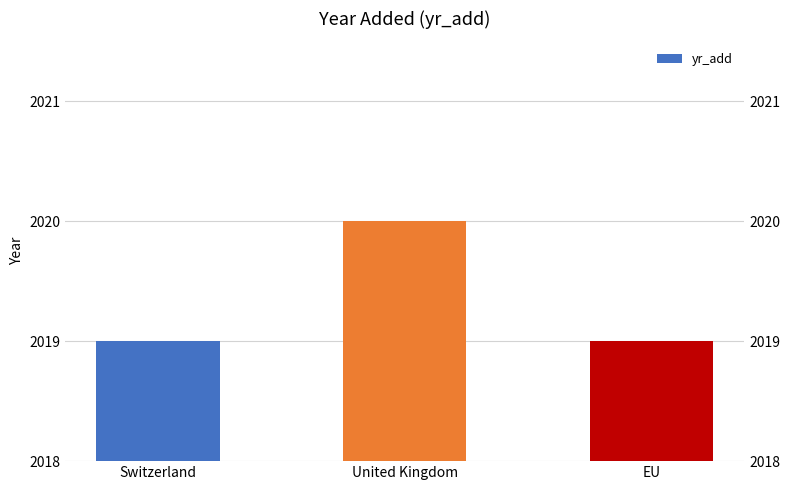

Rank the categories by value from highest to lowest.

United Kingdom, Switzerland, EU